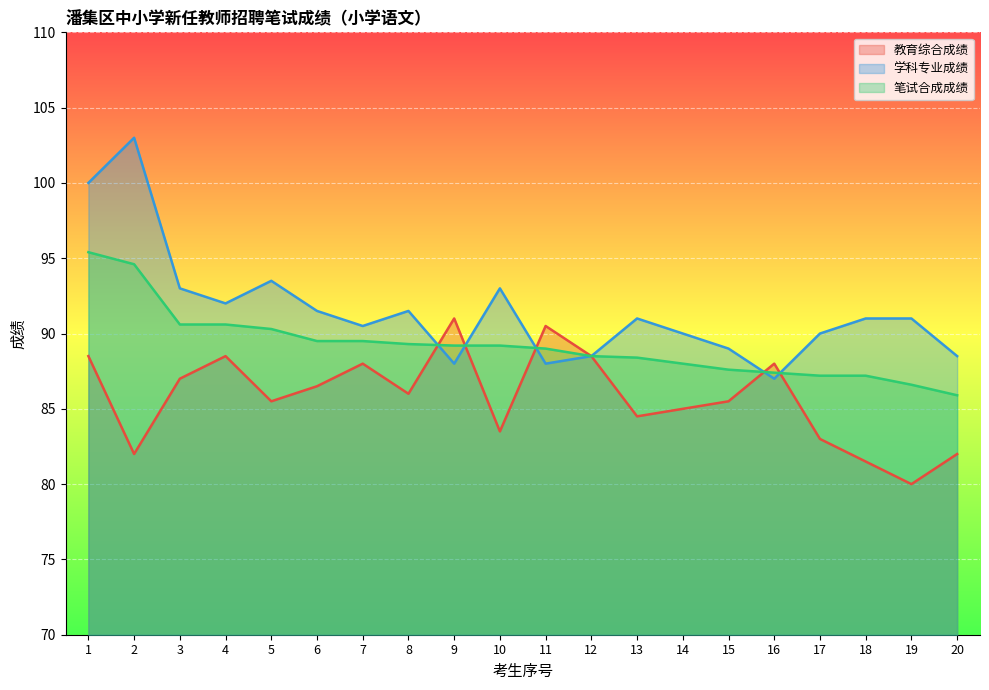

What is the difference between the maximum and minimum values in the 教育综合成绩 series?

11.0